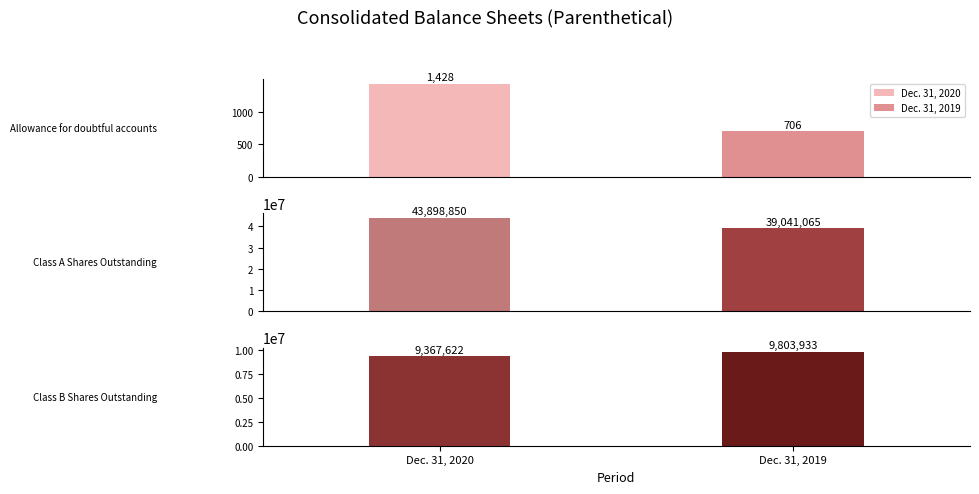

What are all the series names shown in the legend?

Dec. 31, 2020, Dec. 31, 2019